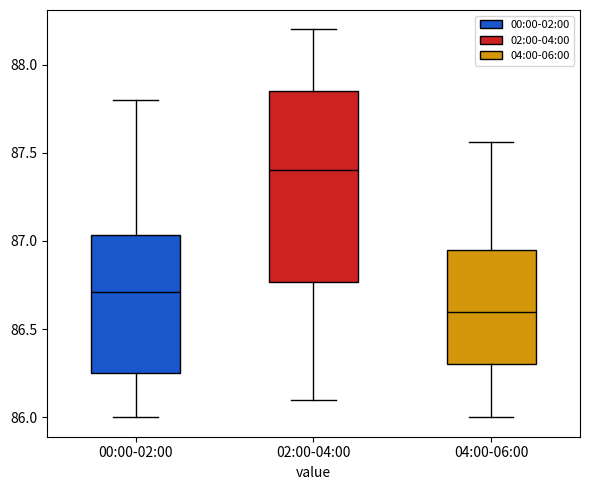

Which box's median line is the lowest?

04:00-06:00